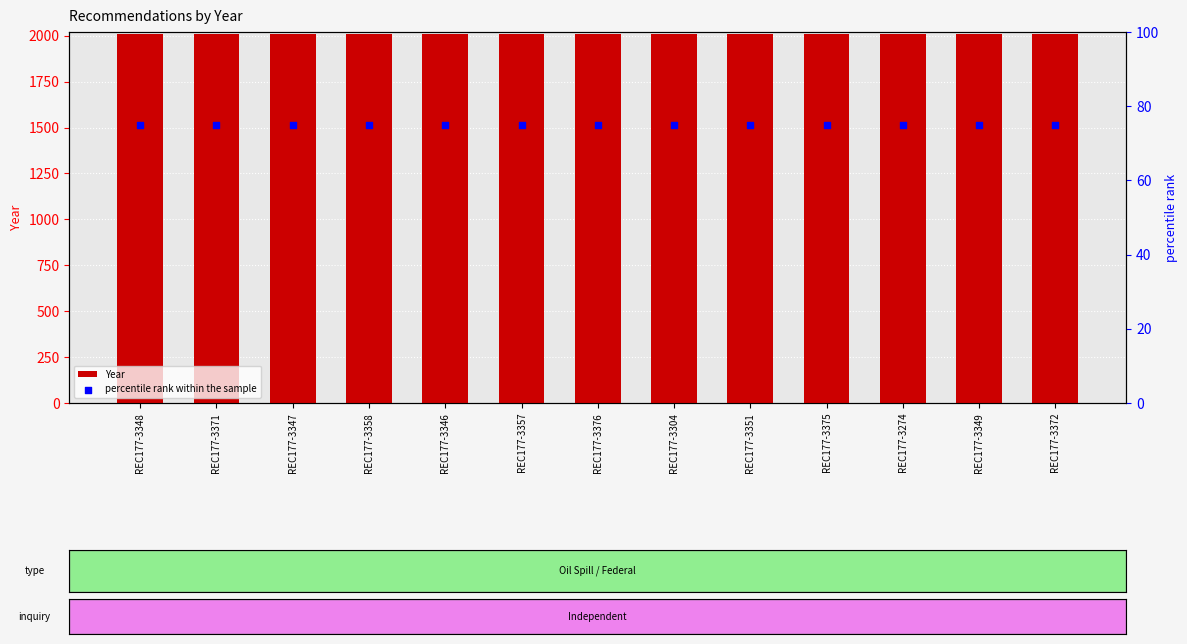

Which series contains the lowest Y value?

percentile rank within the sample